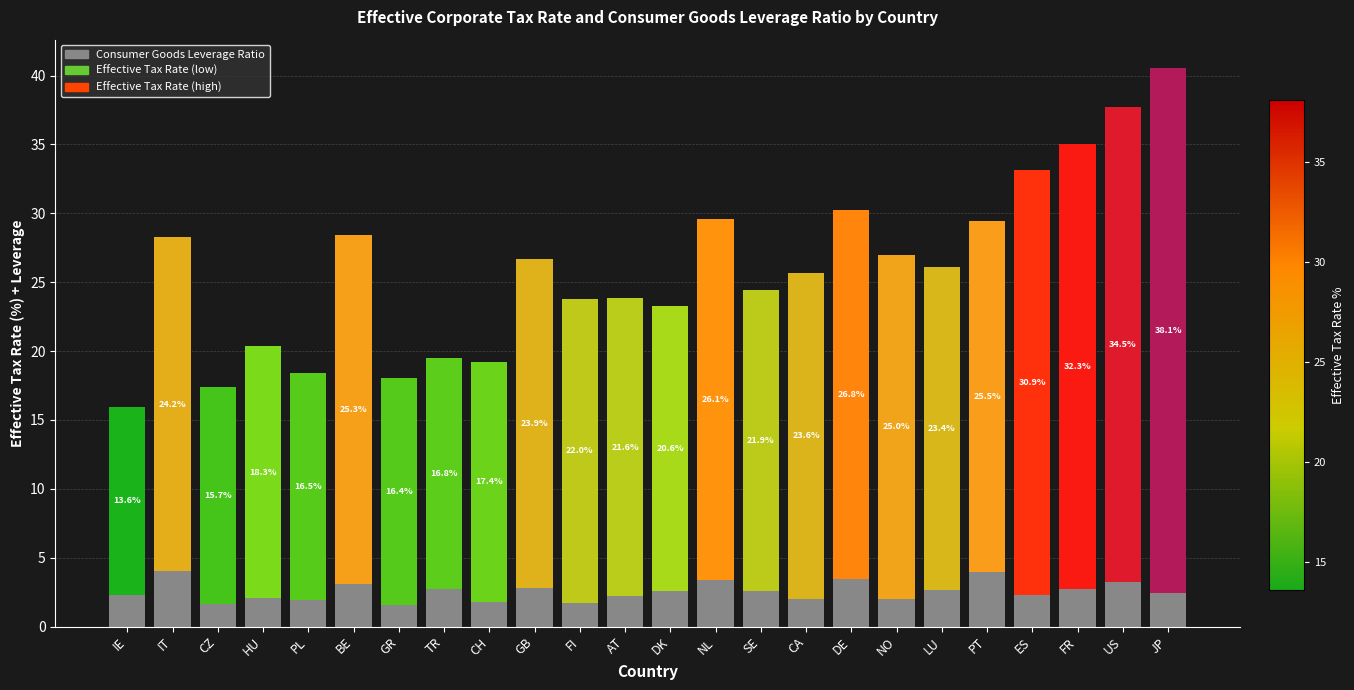

What is the total value across all series at AT?

23.8